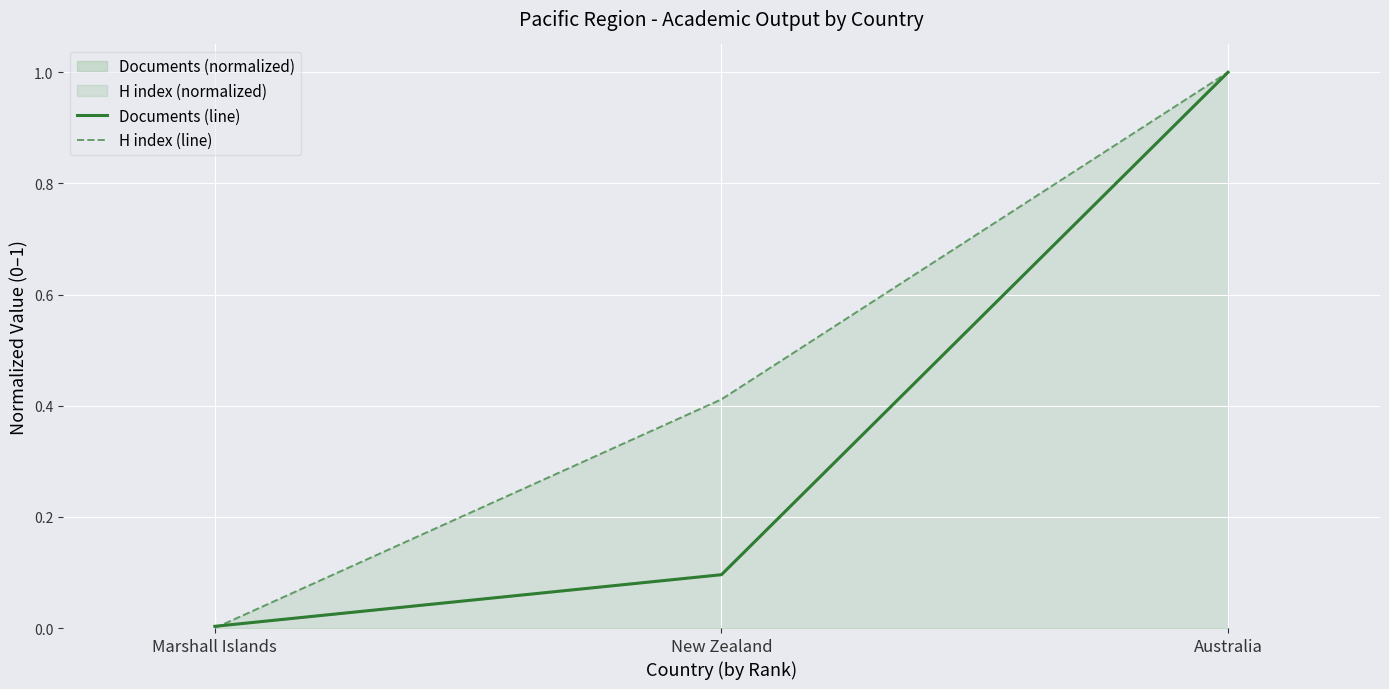

How many lines are shown in the chart?

2